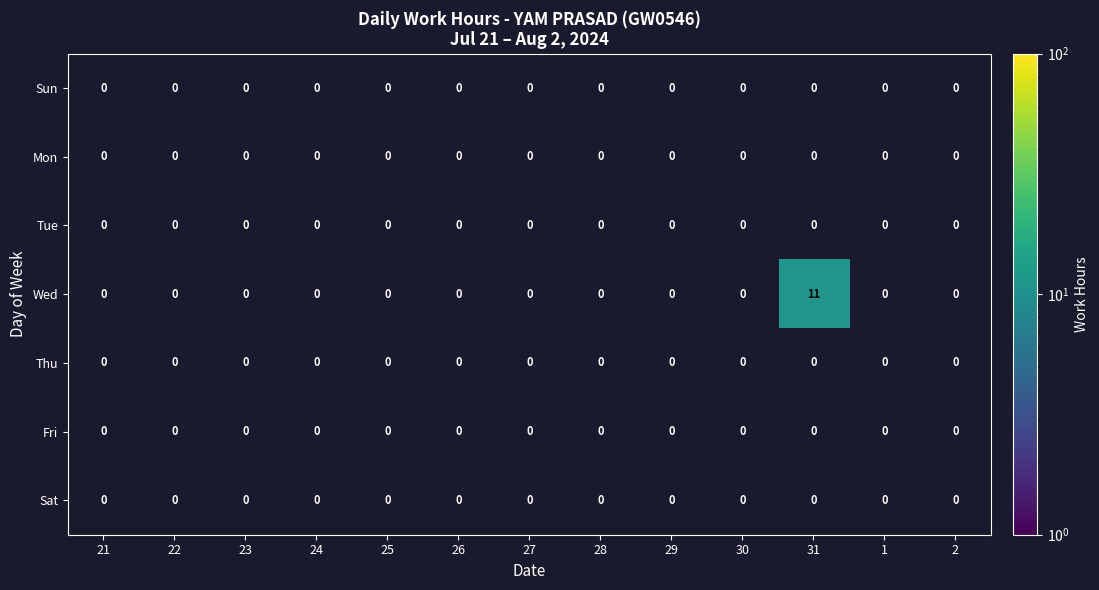

Which series has the largest range (max minus min)?

Wed